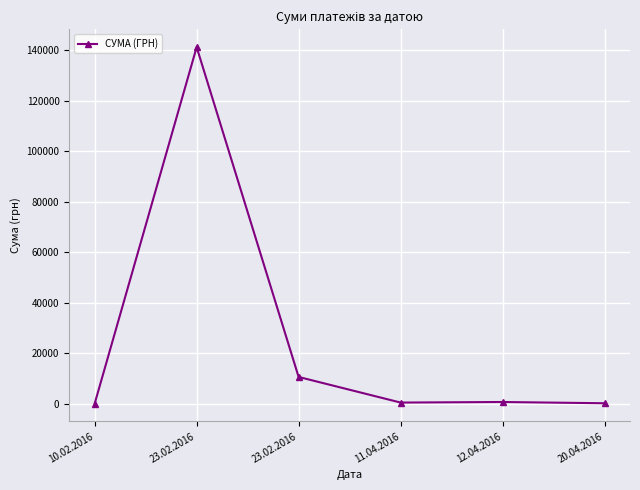

List the labels in order of value, largest first.

23.02.2016, 23.02.2016, 12.04.2016, 11.04.2016, 20.04.2016, 10.02.2016